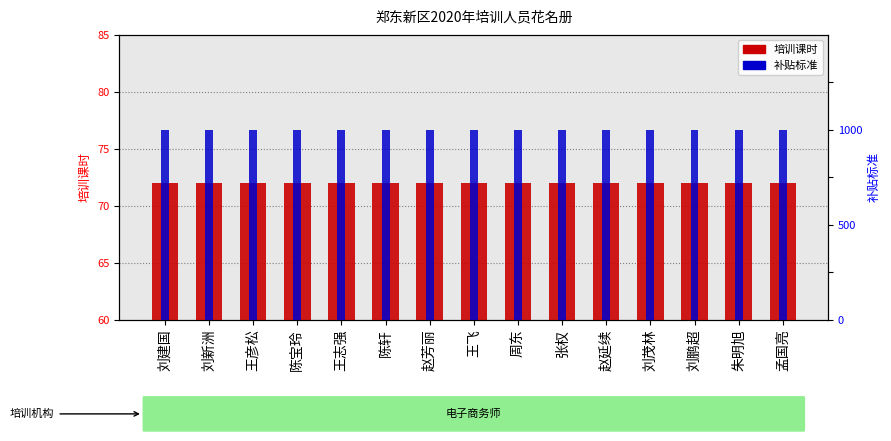

Between 赵芳丽 and 刘茂林, which series saw the biggest shift?

培训课时